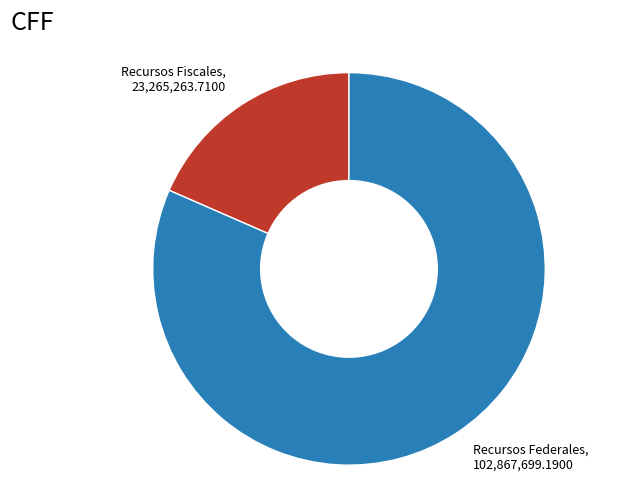

Which category has the smallest portion of the pie?

Recursos Fiscales